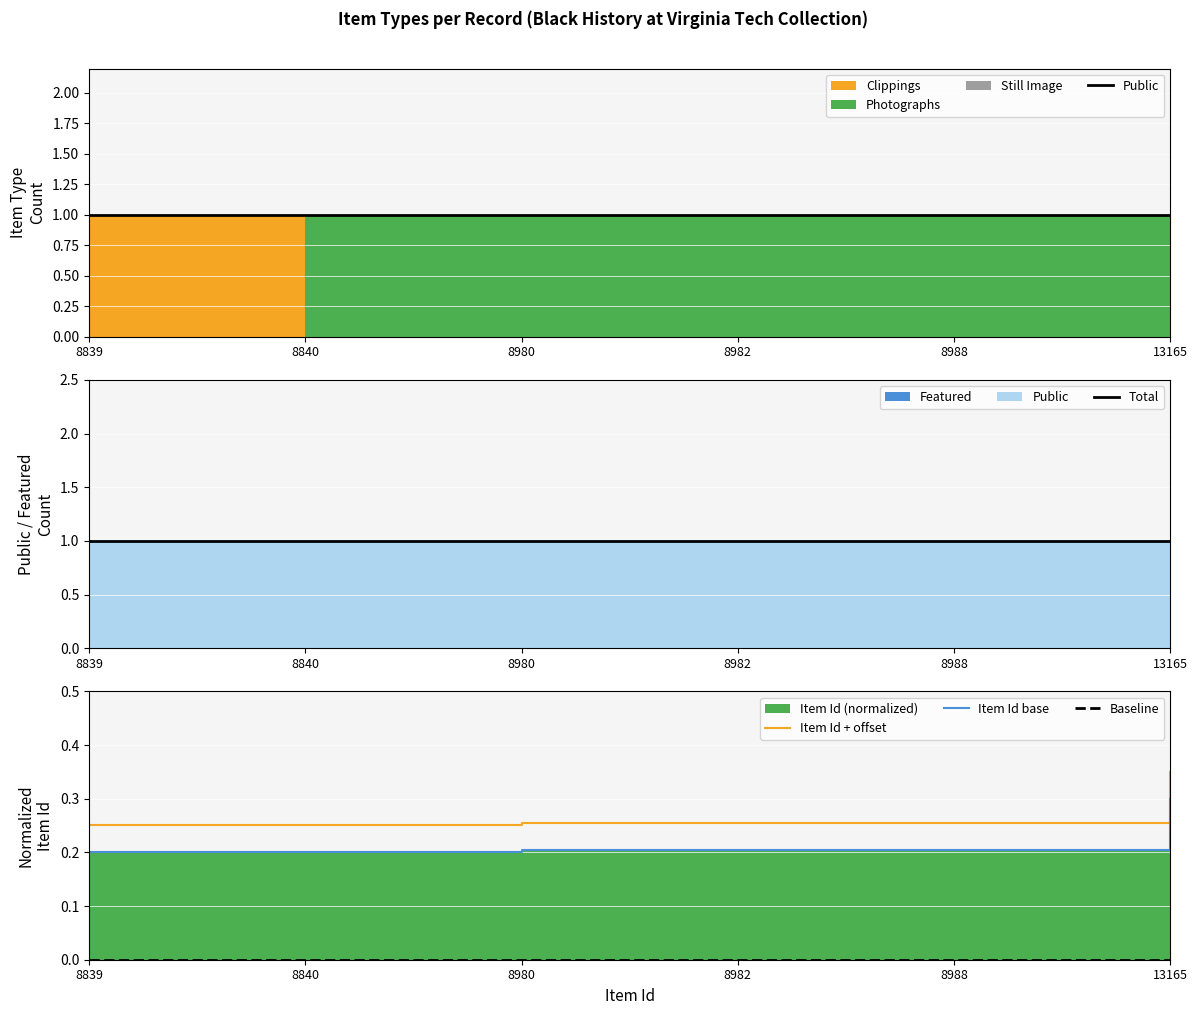

How many Item Id + offset values are between 0 and 1?

6